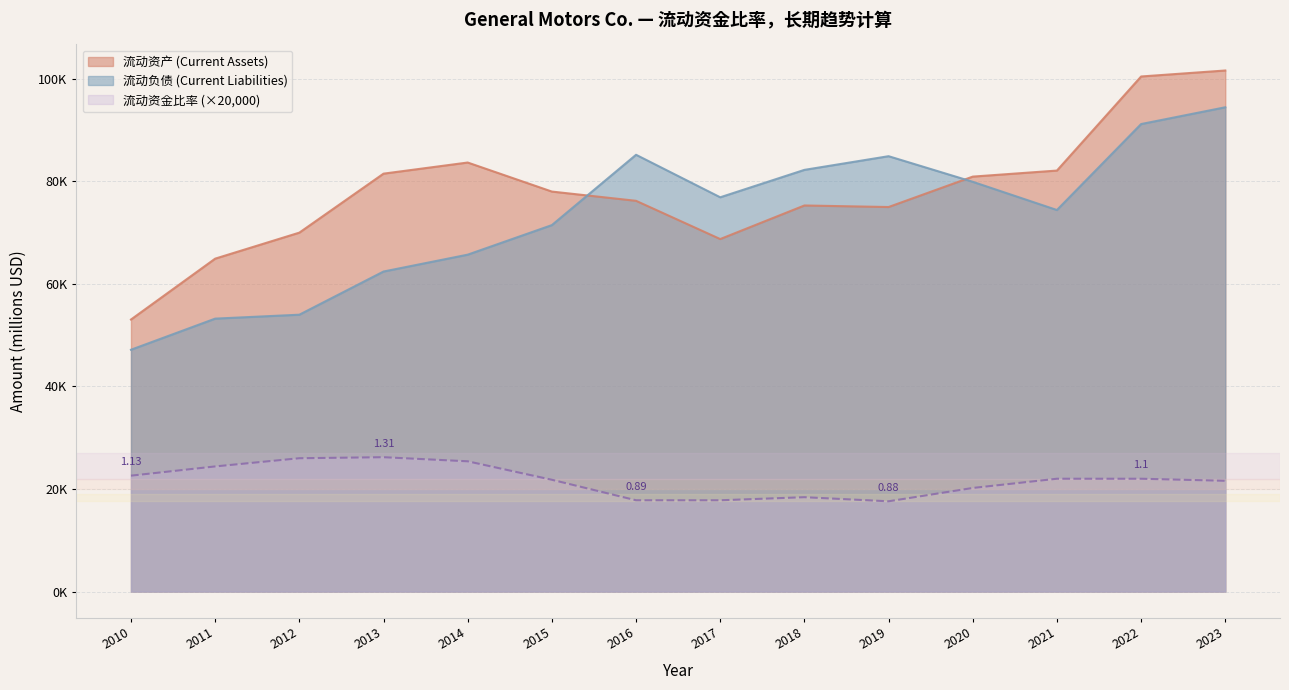

Reading left to right, list all the values displayed in this chart.

流动资产 (Current Assets): 2010=53053	2011=64923	2012=69996	2013=81501	2014=83670	2015=78007	2016=76203	2017=68744	2018=75293	2019=74992	2020=80924	2021=82103	2022=100451	2023=101618
流动负债 (Current Liabilities): 2010=47157	2011=53226	2012=53992	2013=62412	2014=65701	2015=71466	2016=85181	2017=76890	2018=82237	2019=84905	2020=79910	2021=74408	2022=91173	2023=94445